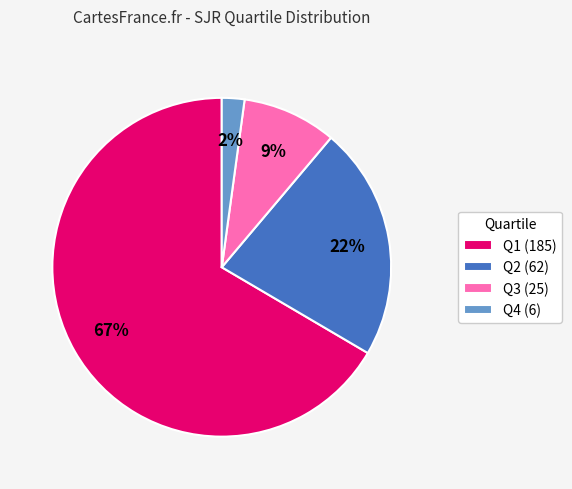

To the nearest percent, what is the difference between the Q4 and Q3 slice percentages?

7%